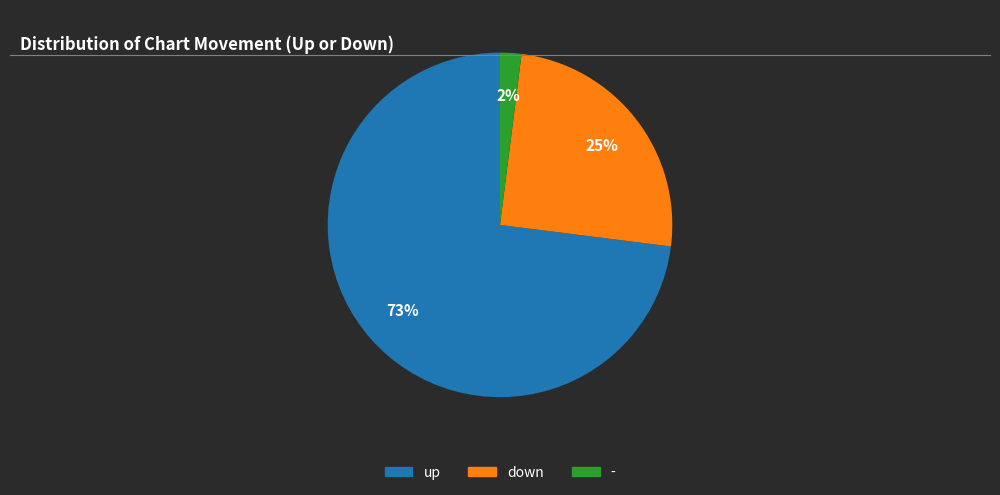

To the nearest percent, what is the combined percentage of - and up?

75%